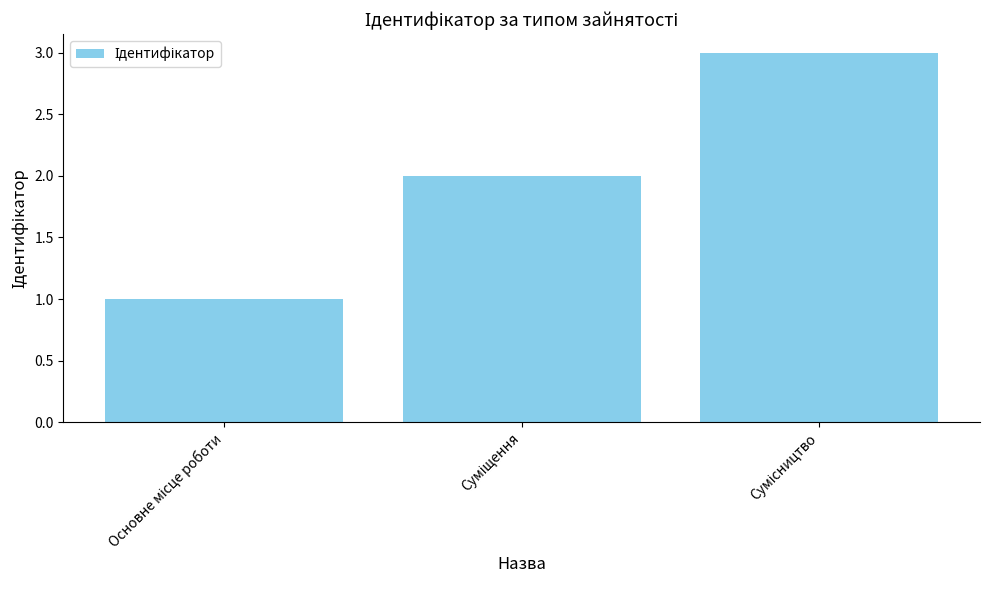

What is the sum of all values?

6